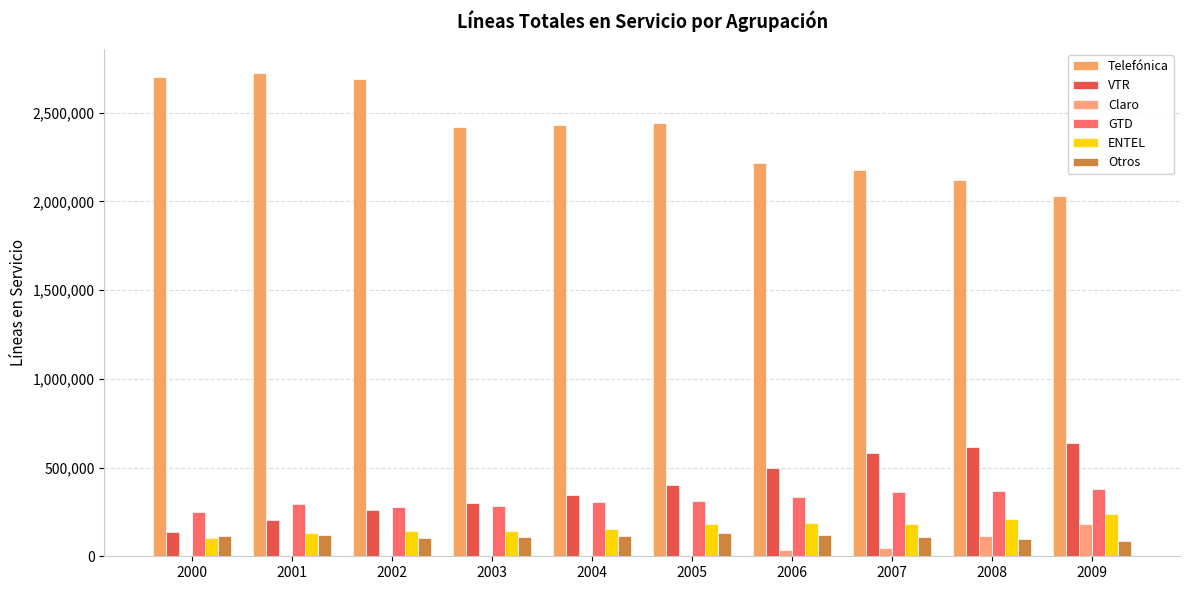

Rank the categories by Claro value from lowest to highest.

2000, 2001, 2002, 2003, 2004, 2005, 2006, 2007, 2008, 2009